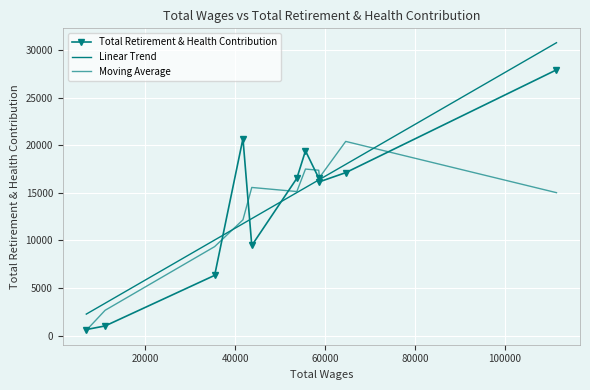

Which category has the lowest value across all series?

6944.0